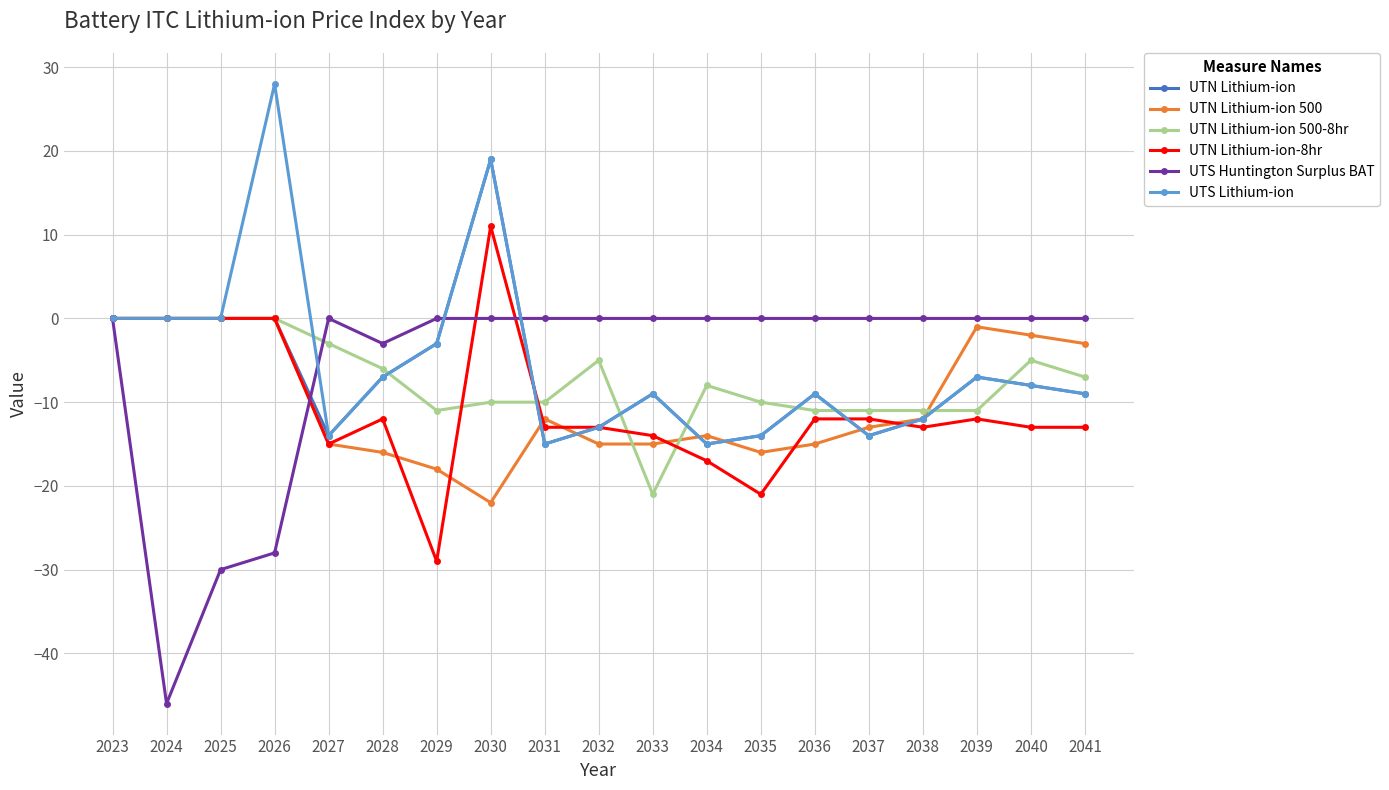

Is this an area chart (filled region under the line)?

No